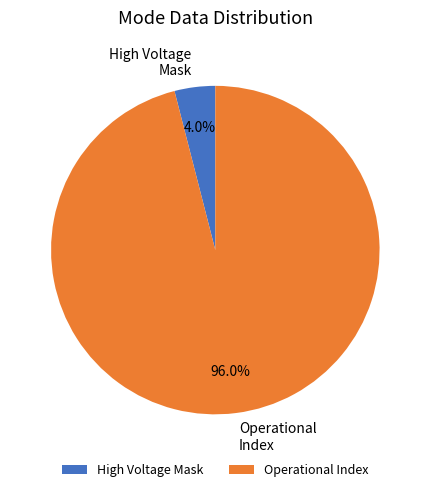

How many segments does this pie chart have?

2